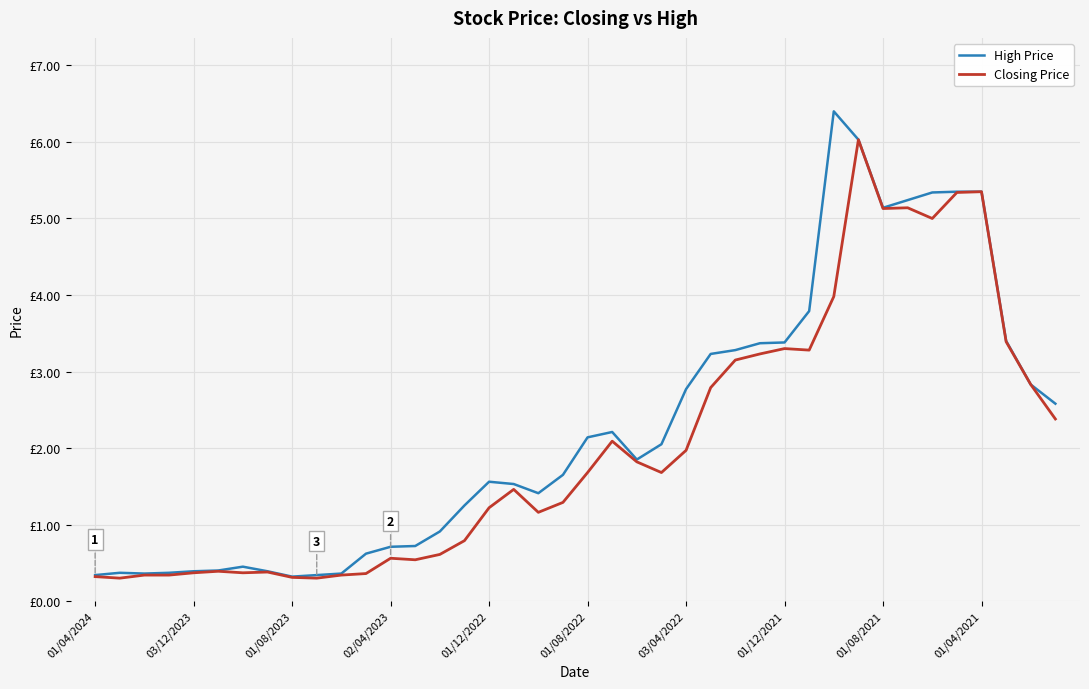

Does the chart have visible grid lines?

Yes